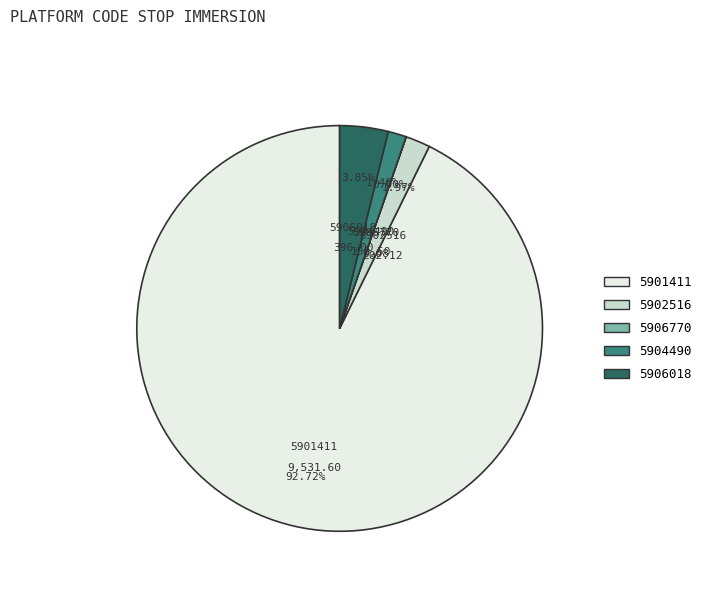

Which slice represents more than half of the pie?

5901411